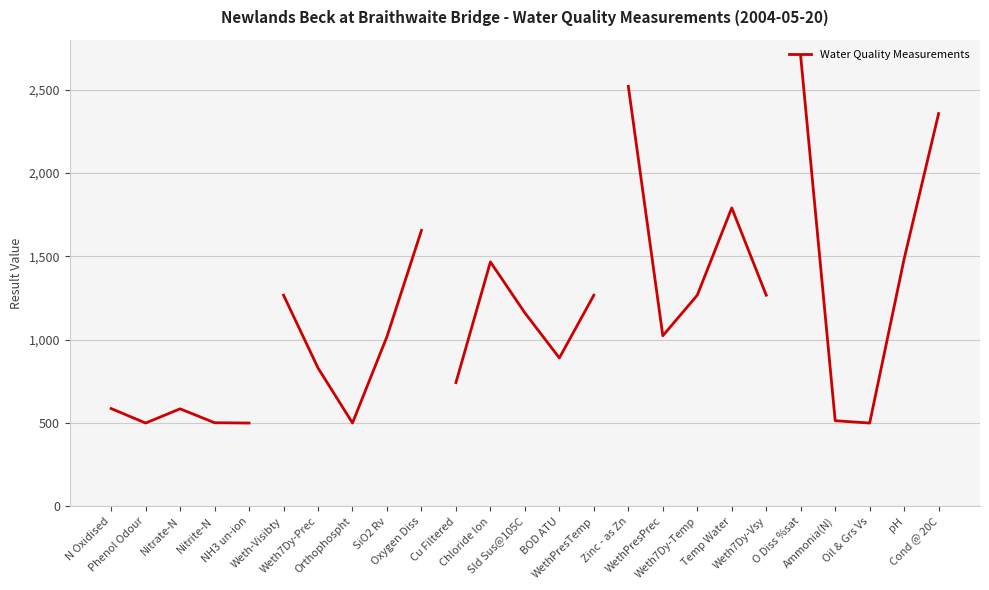

Read the value at Phenol Odour.

500.0